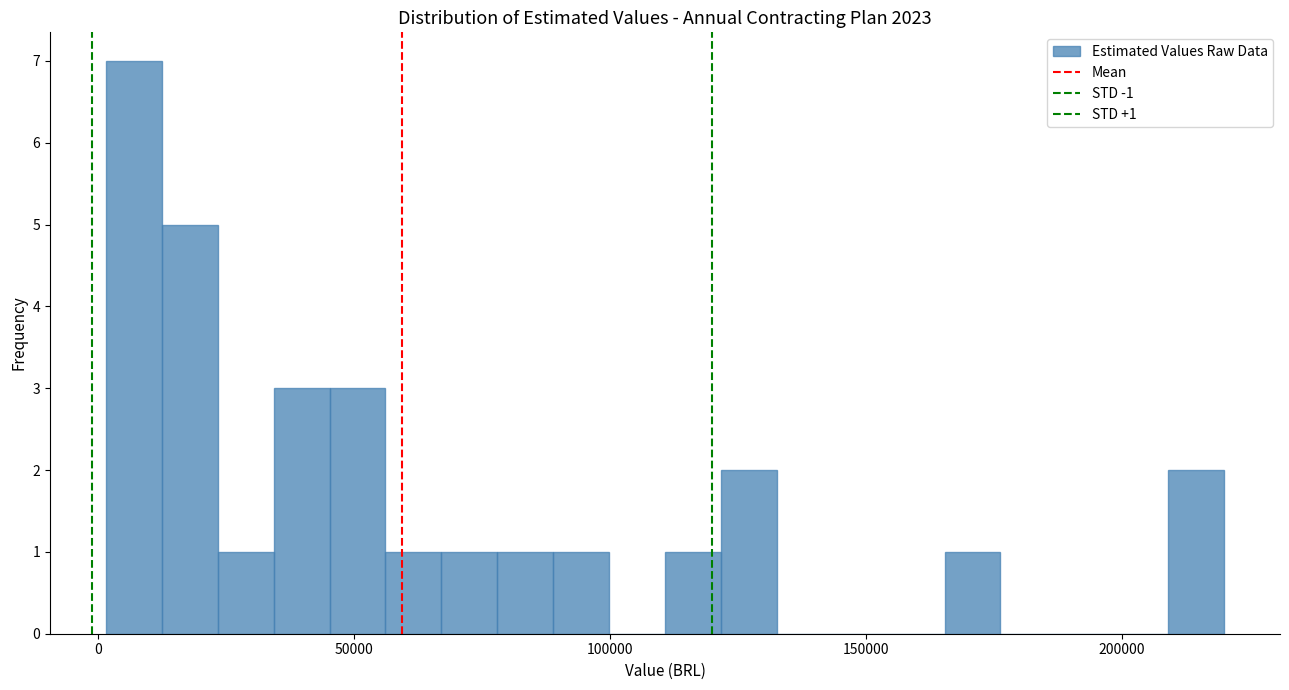

Around what value on the x-axis is the tallest bar? Give the approximate position of its centre, as read against the axis.

5000